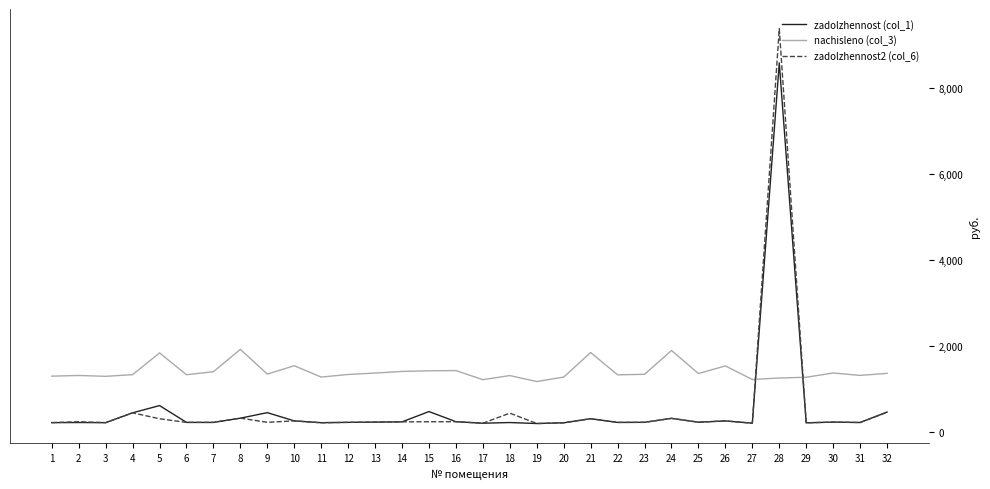

True or false: nachisleno (col_3) has more than 0 interior local peaks.

True